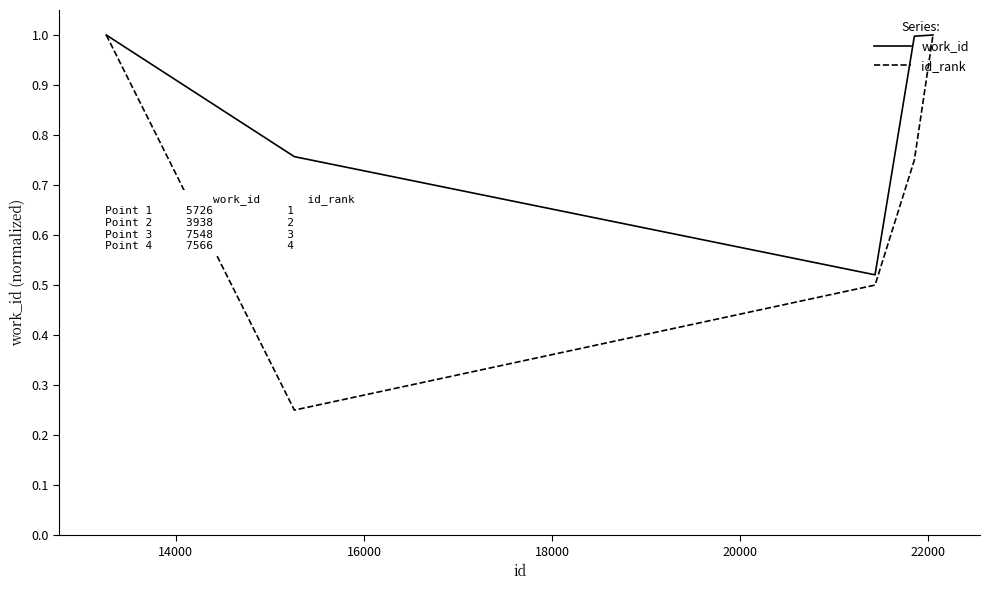

List the series in order of their overall mean, highest first.

work_id, id_rank